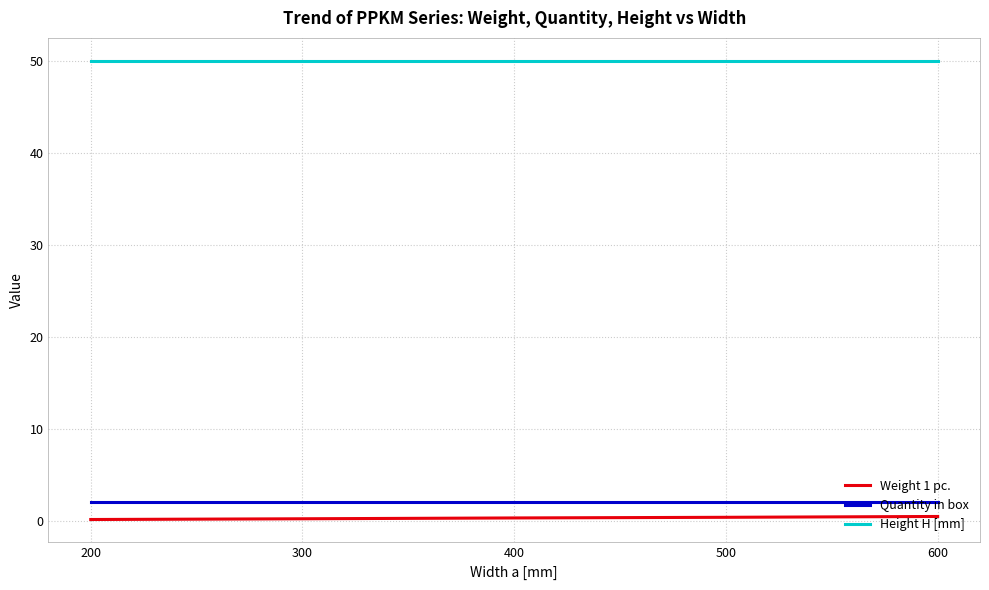

Is it true that Quantity in box equals 2.0 at 500?

True